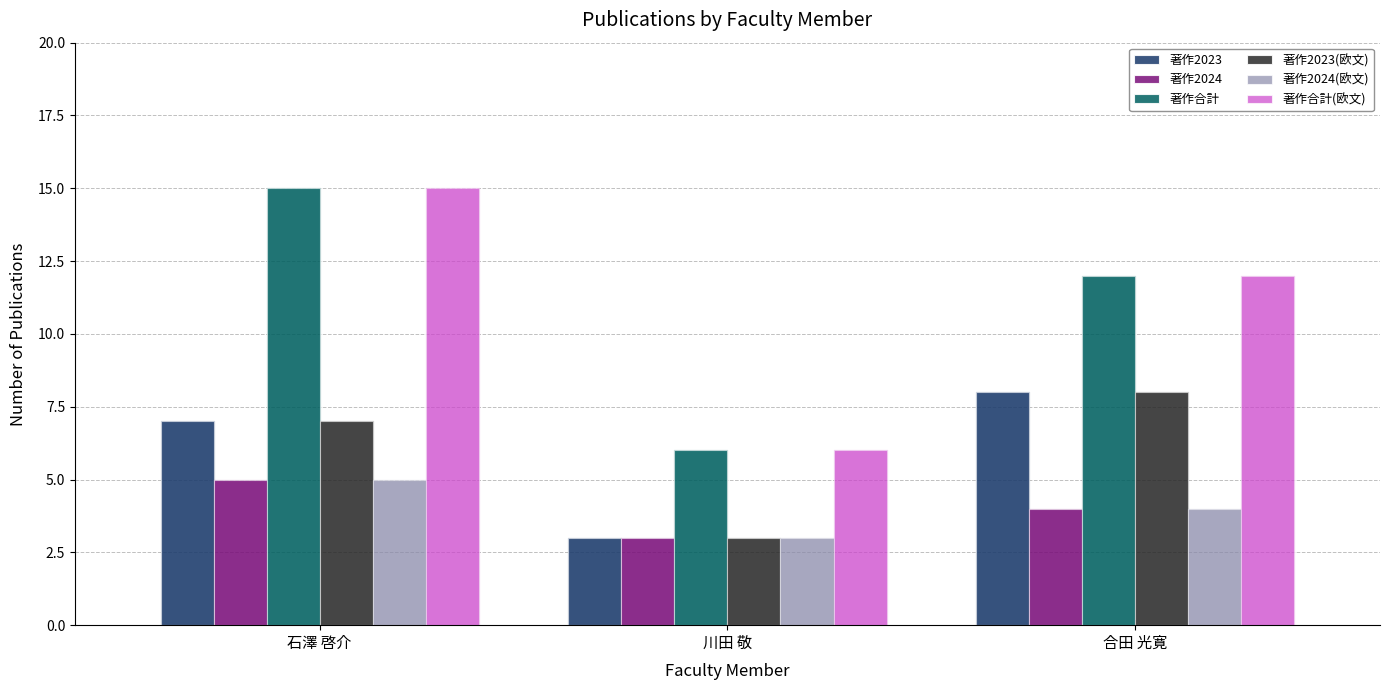

How many series are shown in this chart?

6